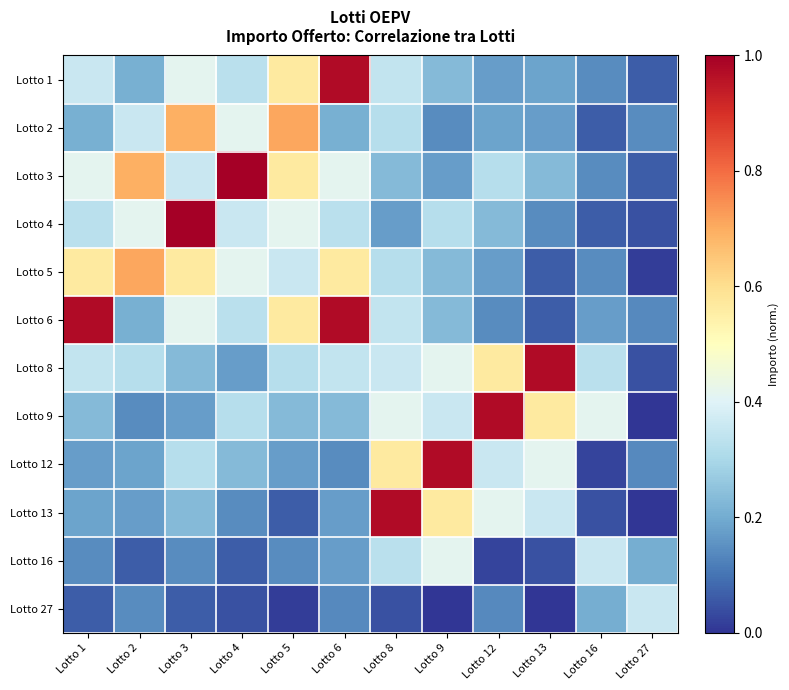

What is the difference between the highest and lowest values at Lotto 3?

0.9